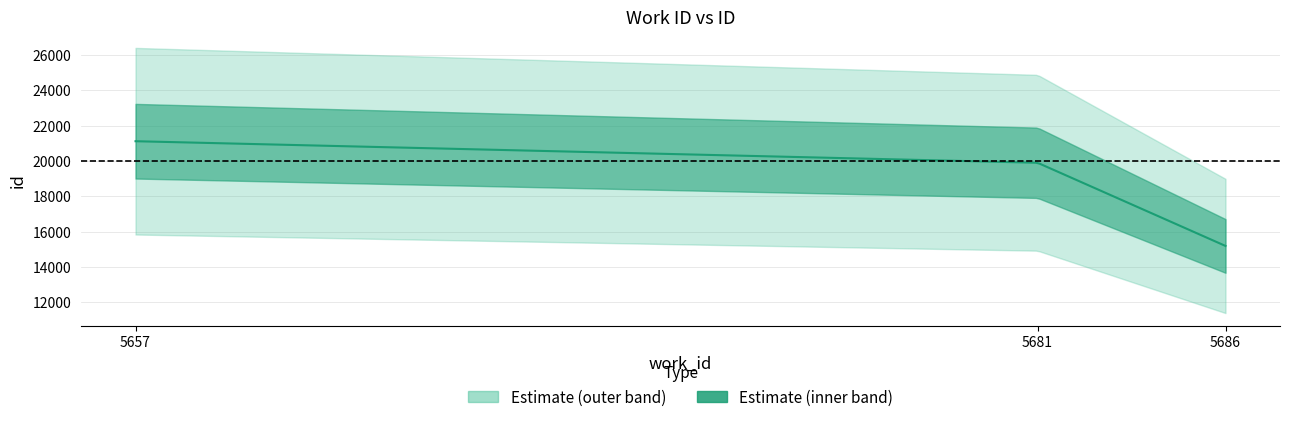

Rank the categories by value from highest to lowest.

5657, 5681, 5686